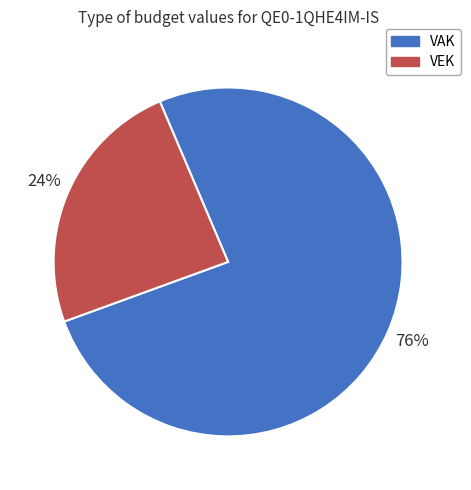

Is the sum of VAK and VEK greater than half?

Yes